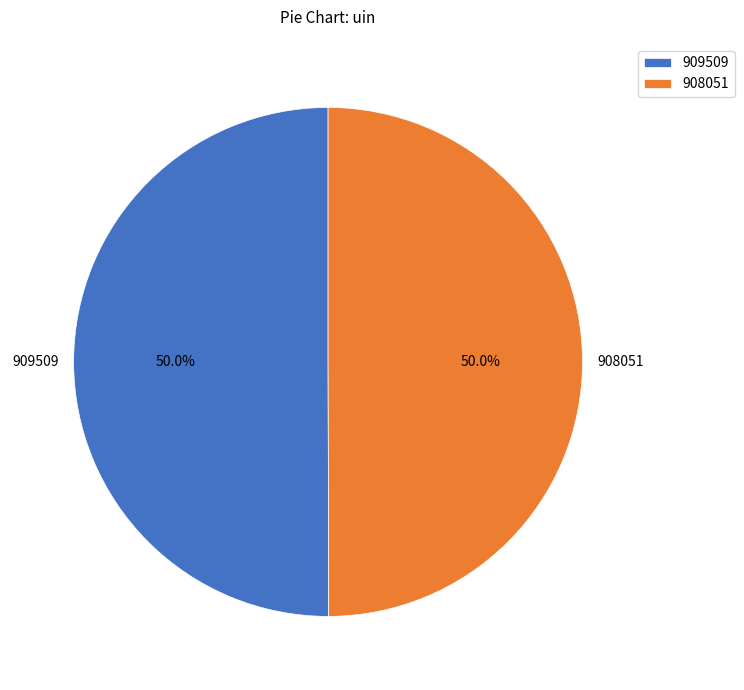

Count the number of slices in the pie.

2